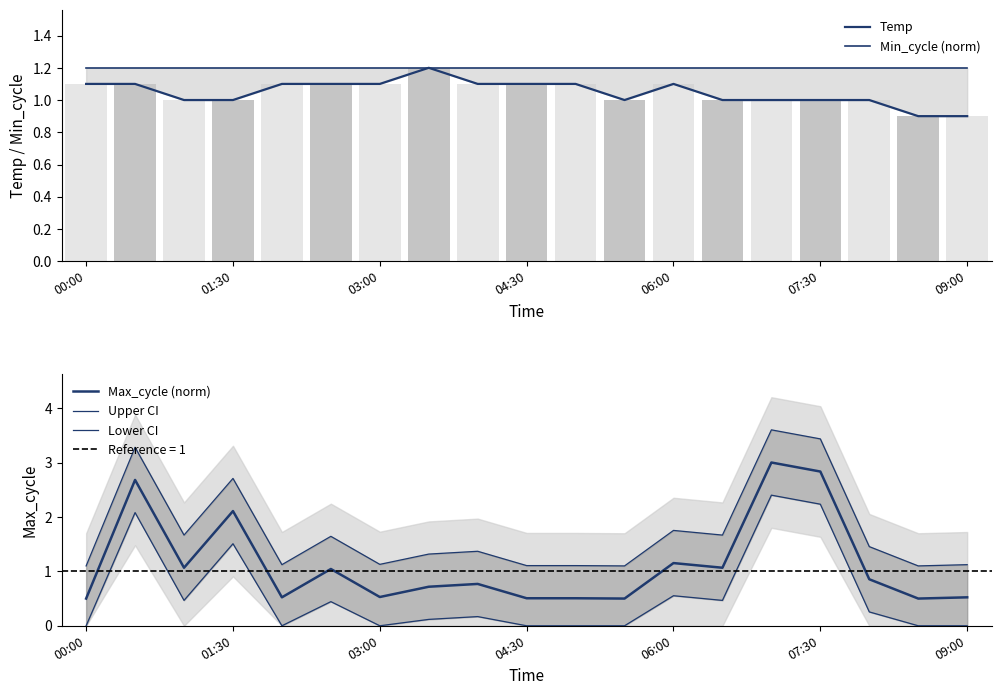

Between 03:00 and 12, which series saw the biggest shift?

Temp